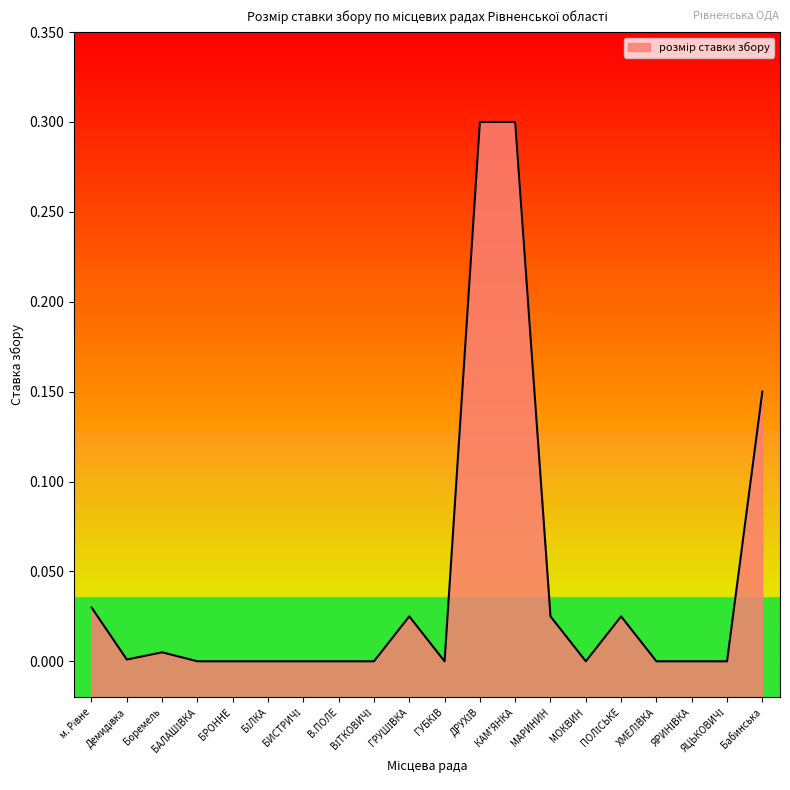

Count the number of values greater than 0.

9